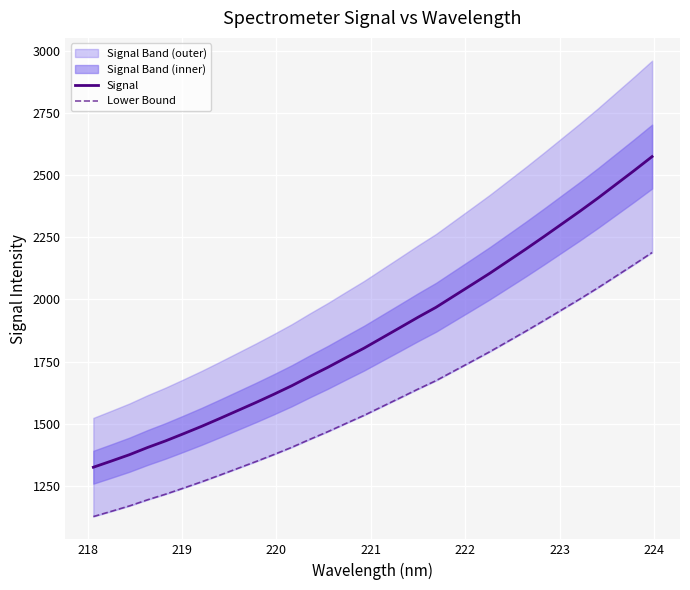

At how many categories does at least one series exceed 2108?

9